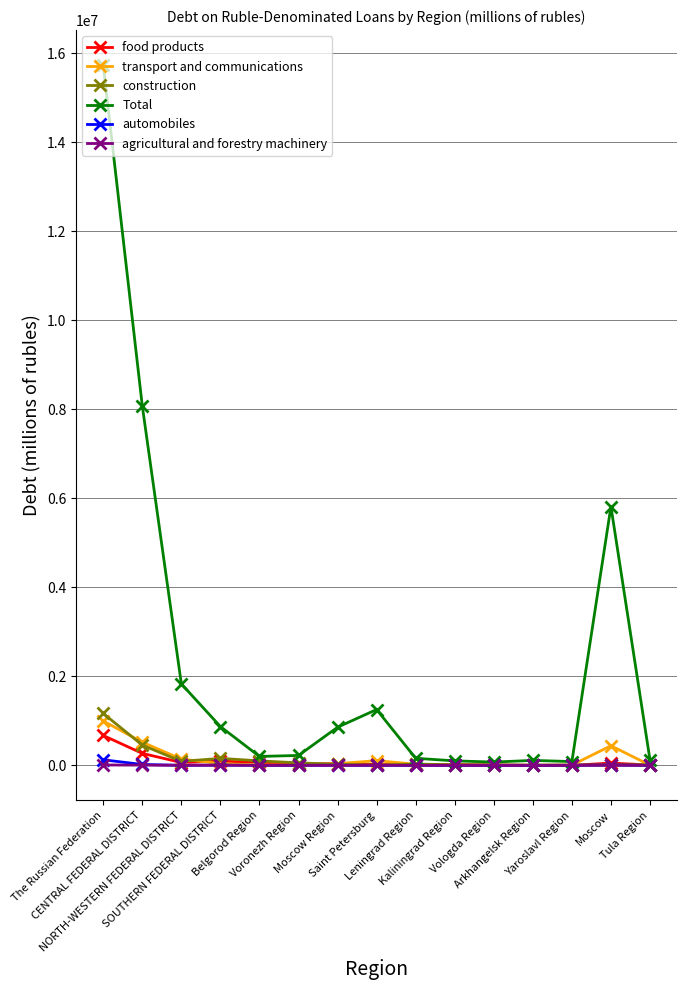

Which series has the largest total across all categories?

Total